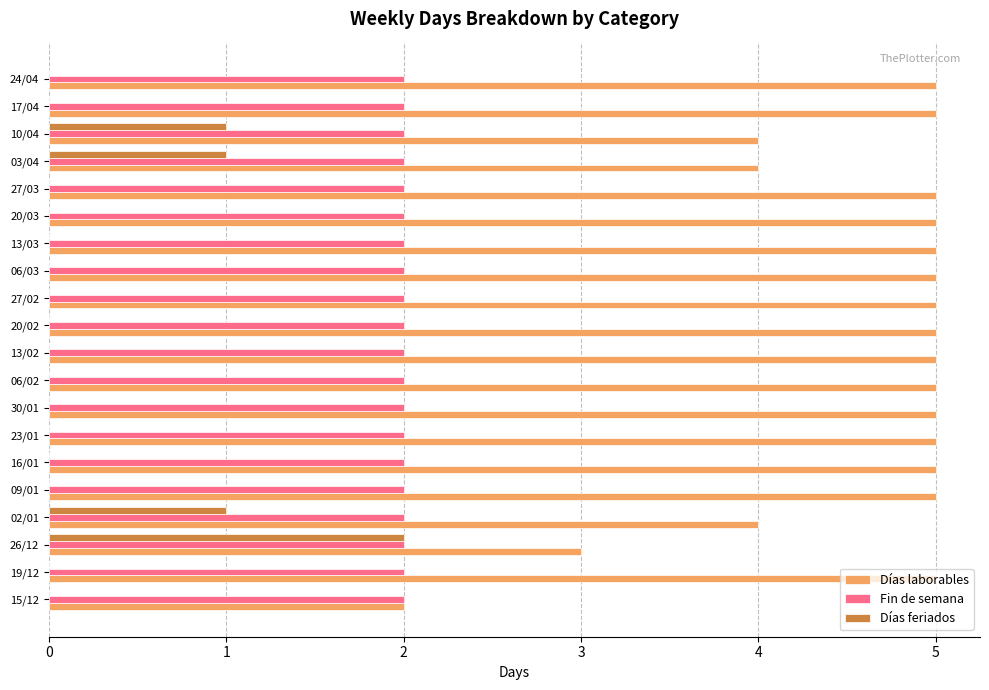

What is the maximum value shown in the chart?

5